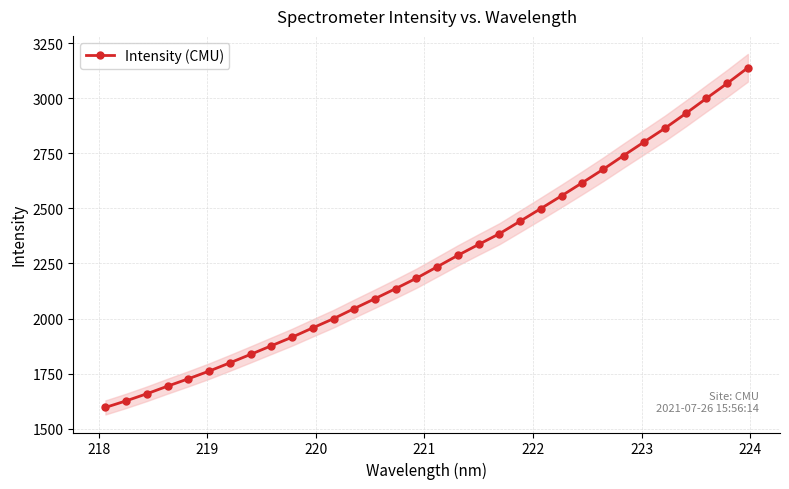

How many data points are less than 2235?

16